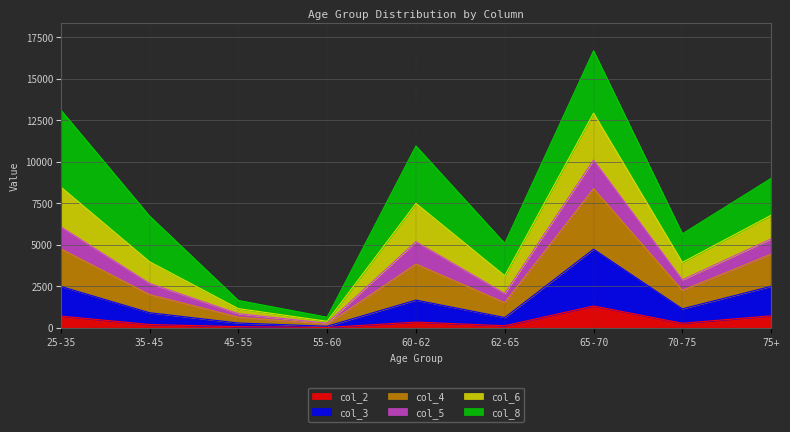

True or false: col_5 and col_2 intersect in this chart.

False